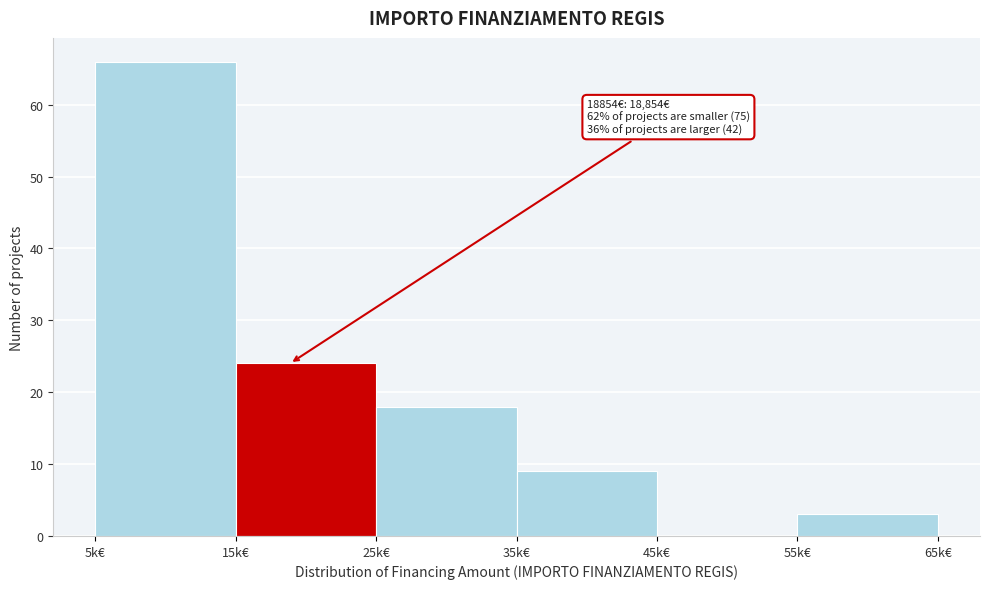

Reading left to right, list all the values displayed in this chart.

5k€=66	15k€=24	25k€=18	35k€=9	45k€=0	55k€=3